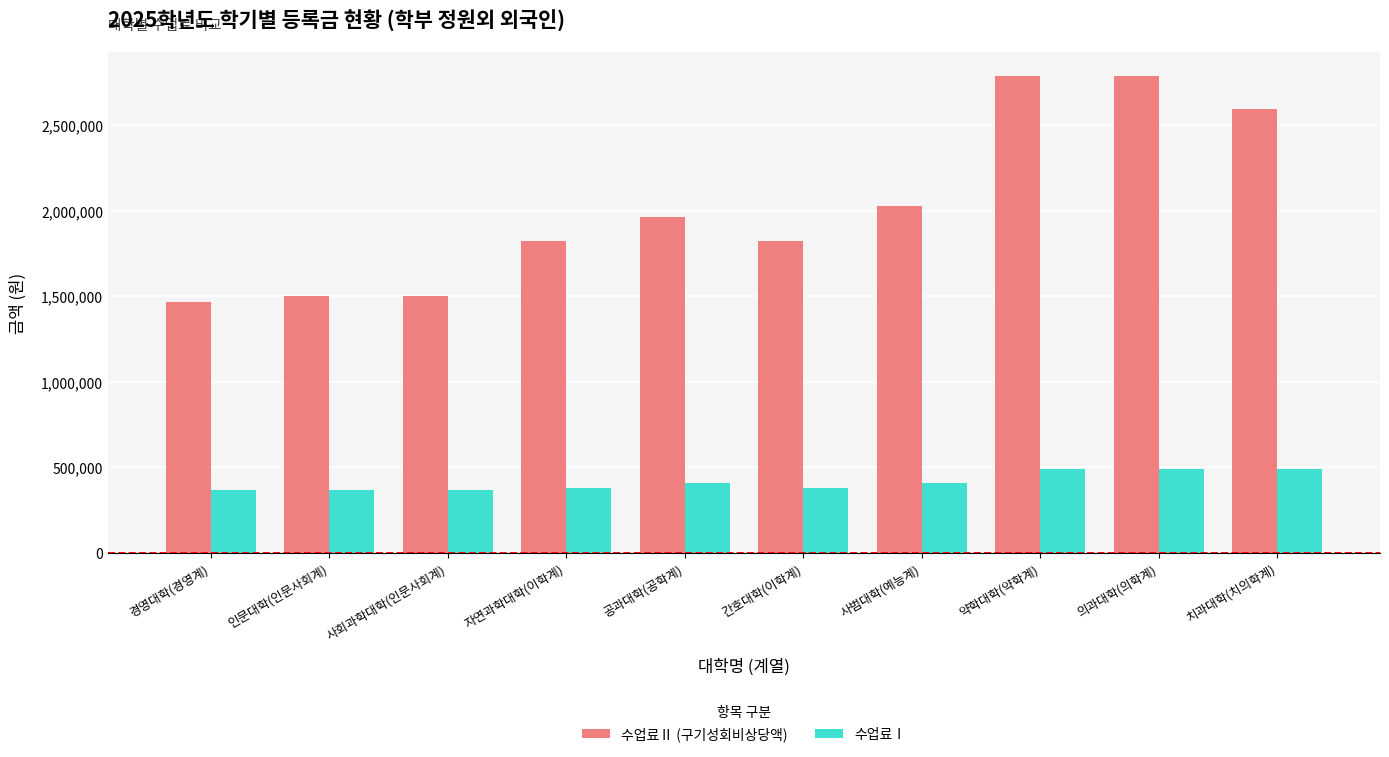

What is the greatest value displayed?

2787000